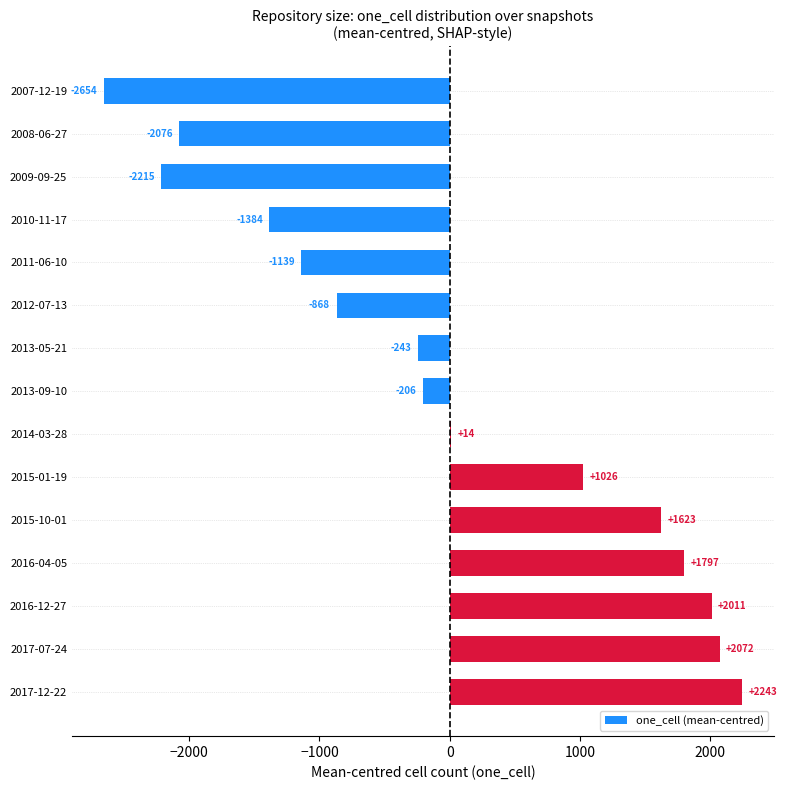

What is the maximum value shown in the chart?

2242.9